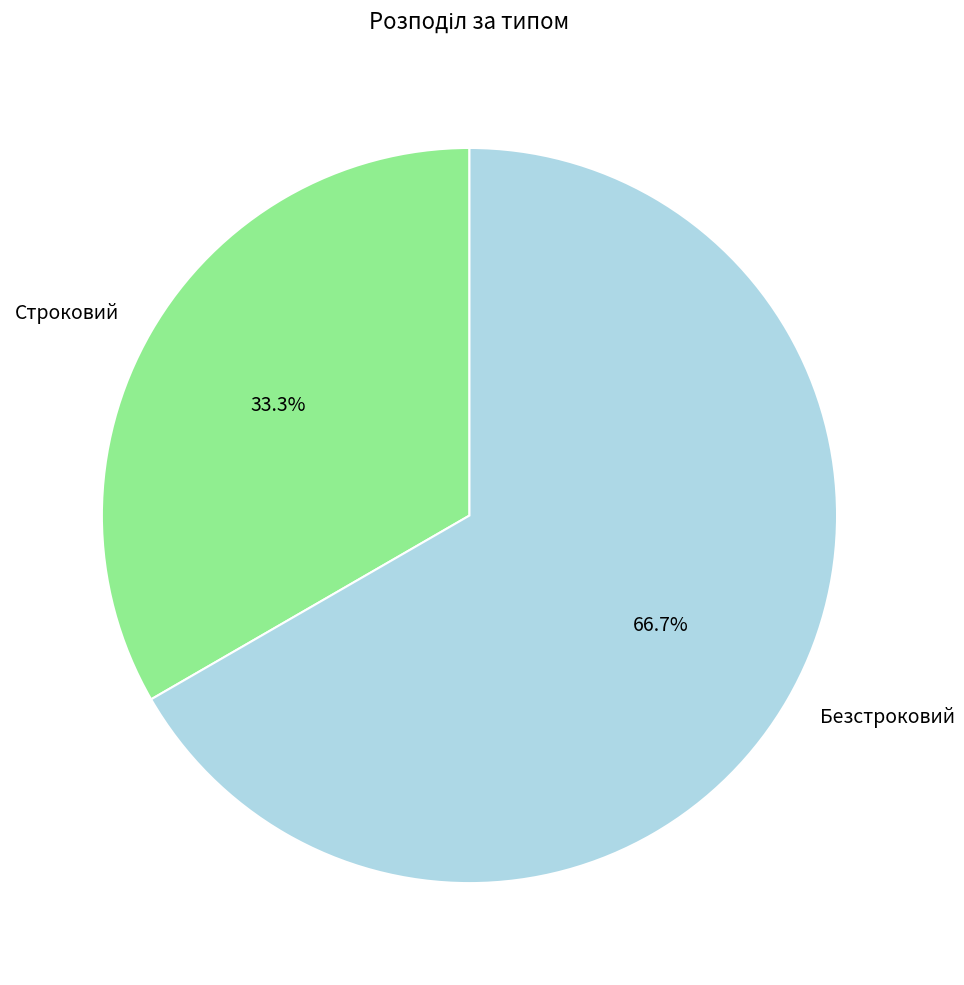

The Безстроковий slice represents 76% of the pie. True or false?

False